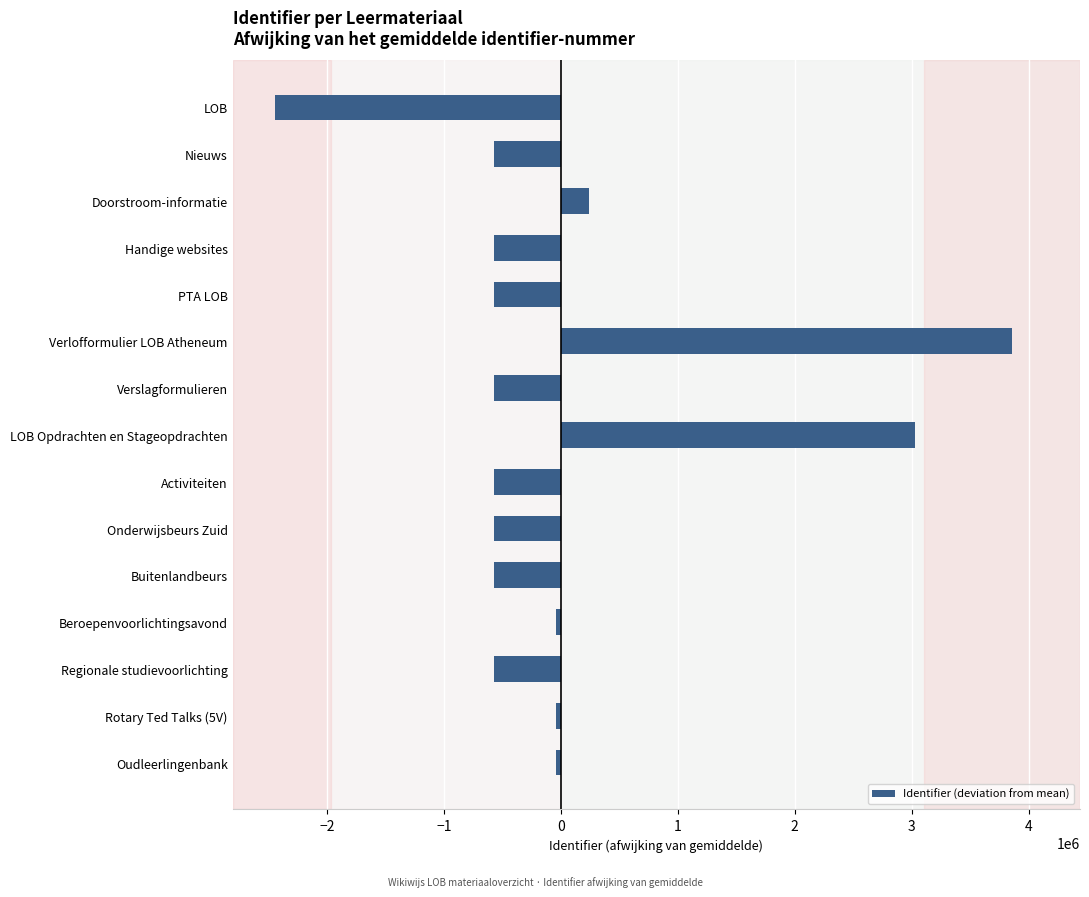

How many bars are there in total?

15